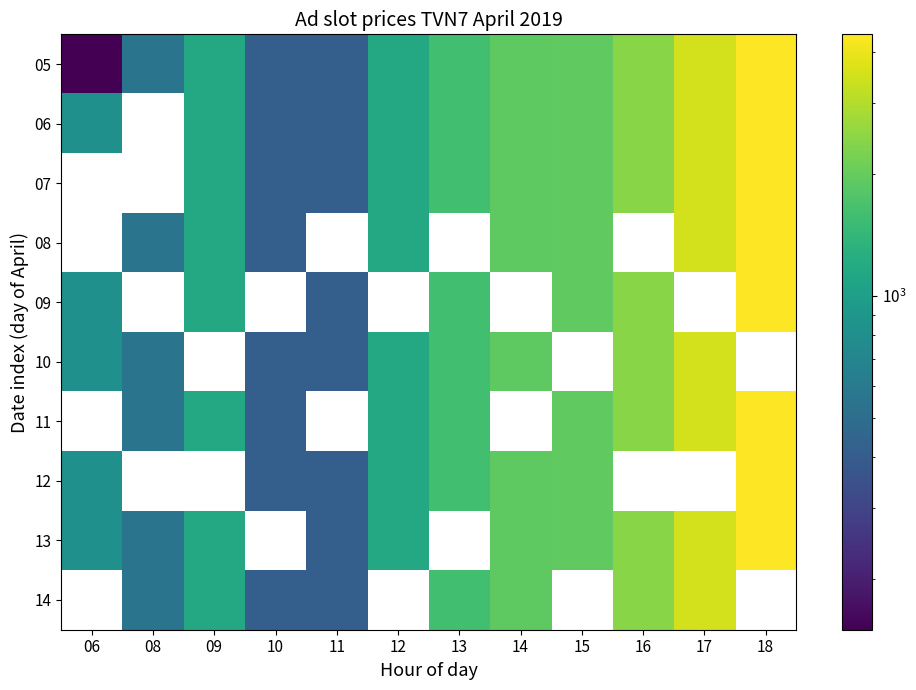

Rank the series by their maximum value, from highest to lowest.

05, 06, 07, 08, 09, 10, 11, 12, 13, 14